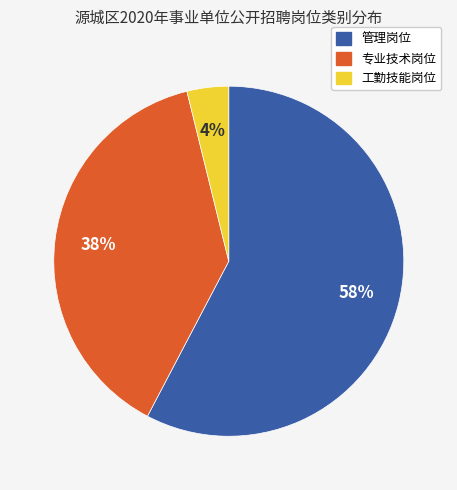

To the nearest percent, what portion does 管理岗位 represent?

58%